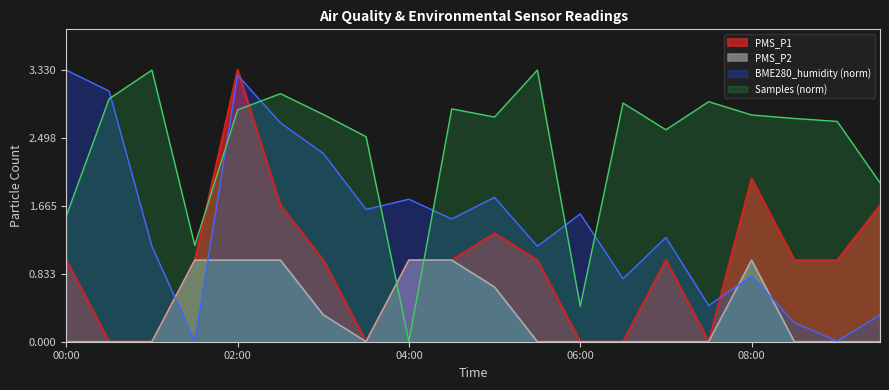

How many lines are shown in the chart?

4